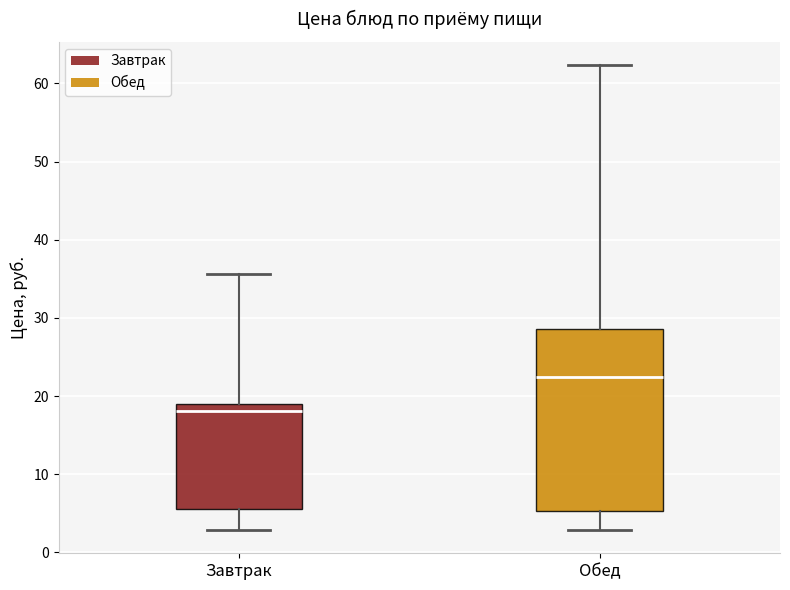

Which box has the highest median line?

Обед